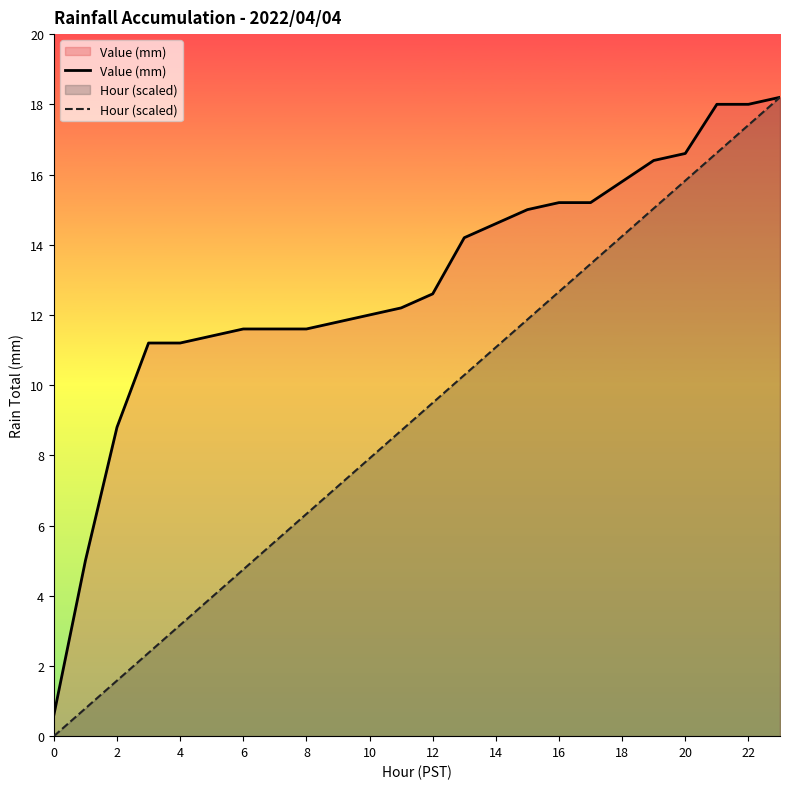

The Value (mm) series shows 16.4 at 19. True or false?

True